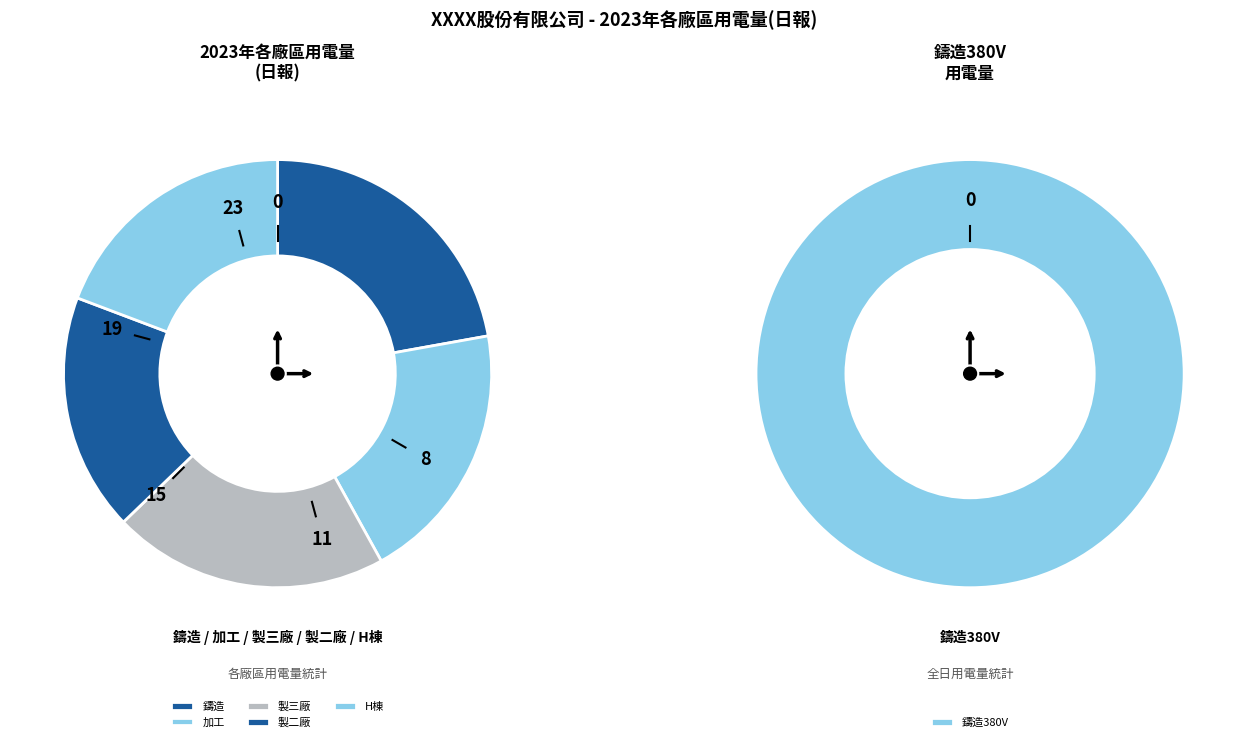

Which series changed the most between 04:00 and 08:00?

鑄造